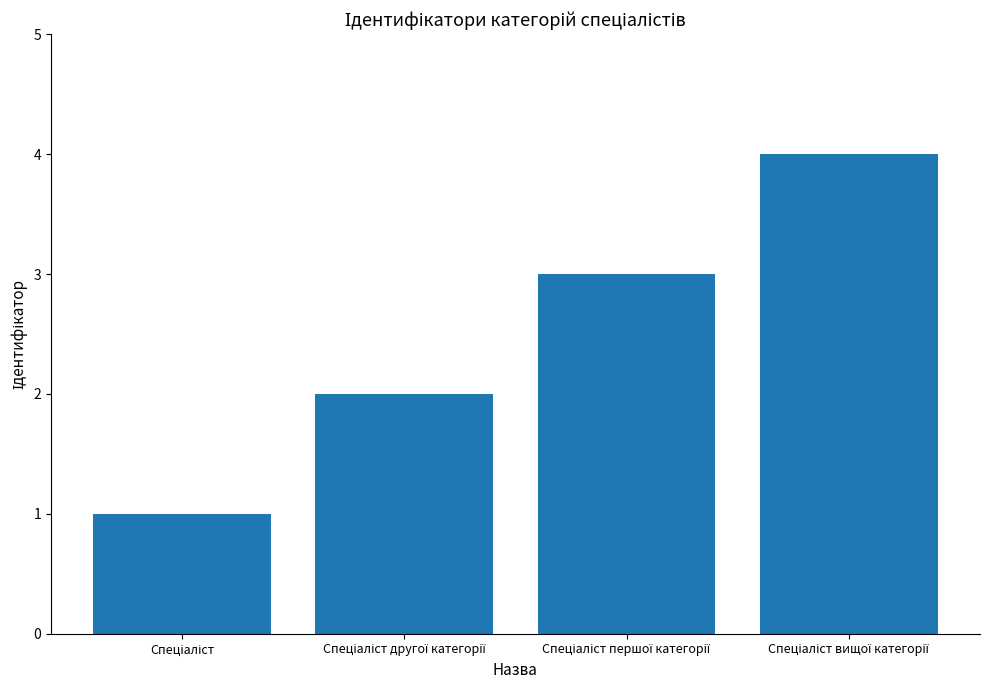

What is the greatest value displayed?

4